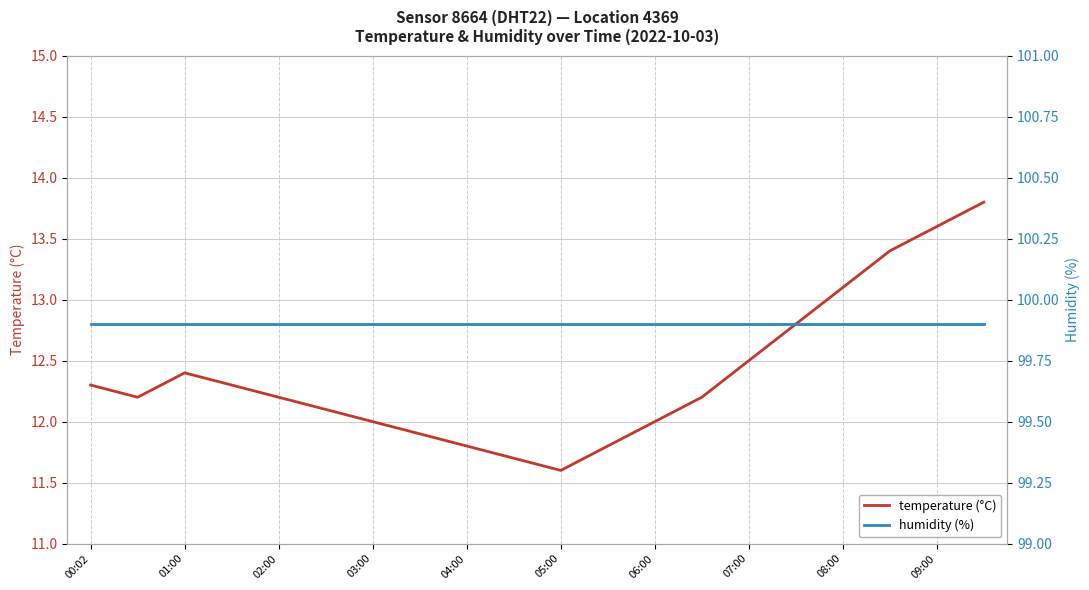

True or false: humidity (%) and temperature (°C) intersect in this chart.

False